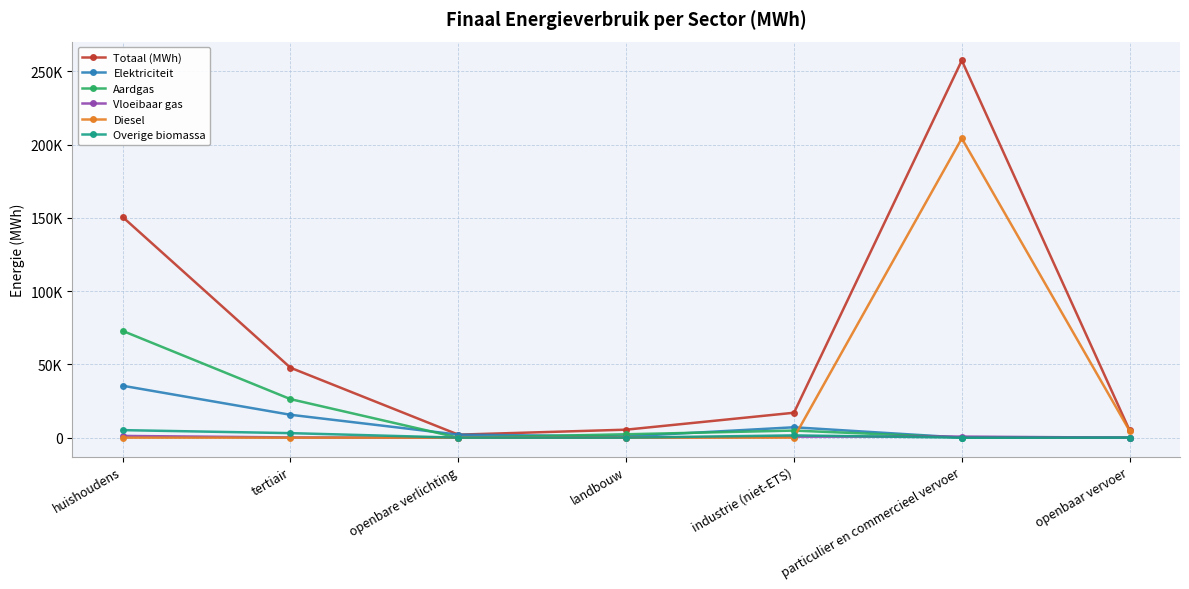

Does the chart have visible grid lines?

Yes